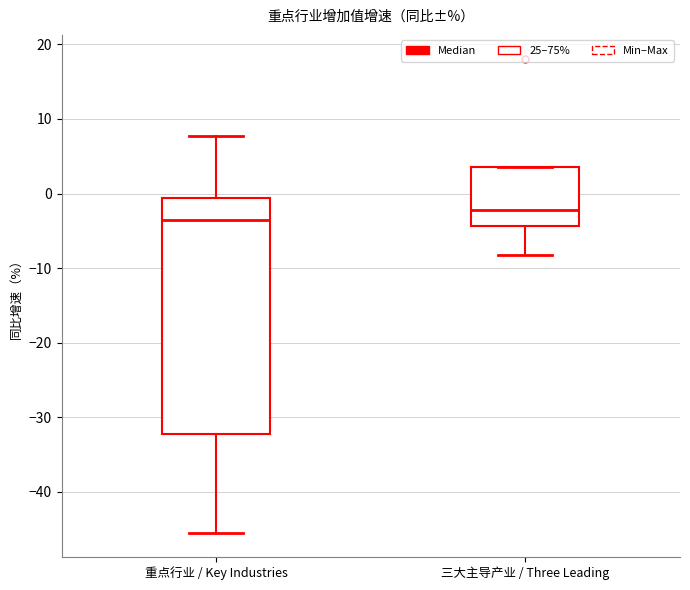

Which box is the tallest, from its lower edge to its upper edge?

重点行业 / Key Industries